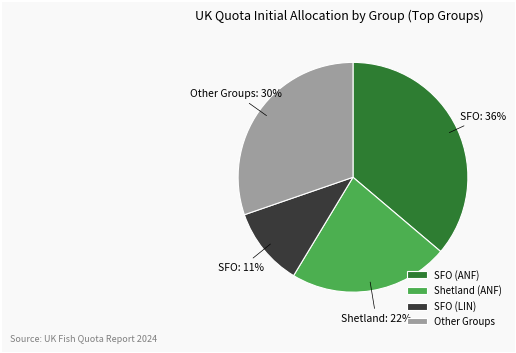

To the nearest percent, what is the average slice percentage?

25%